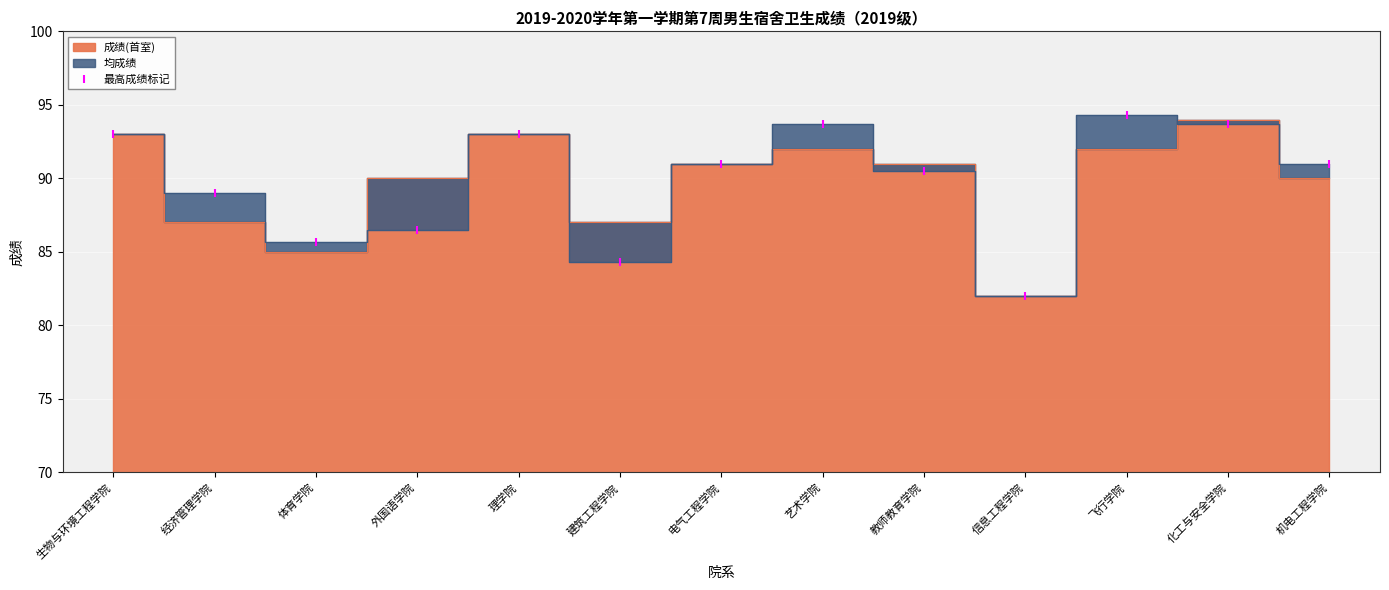

What is the minimum value for 最高成绩标记?

82.0